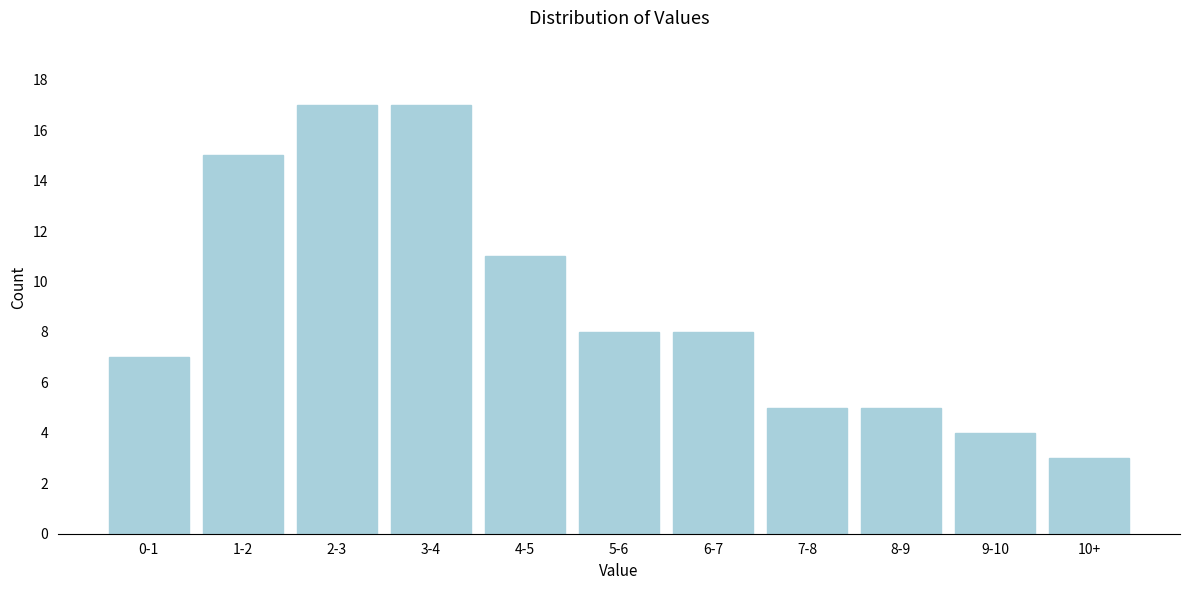

Reading left to right, what are all the values shown in this chart?

7	15	17	17	11	8	8	5	5	4	3